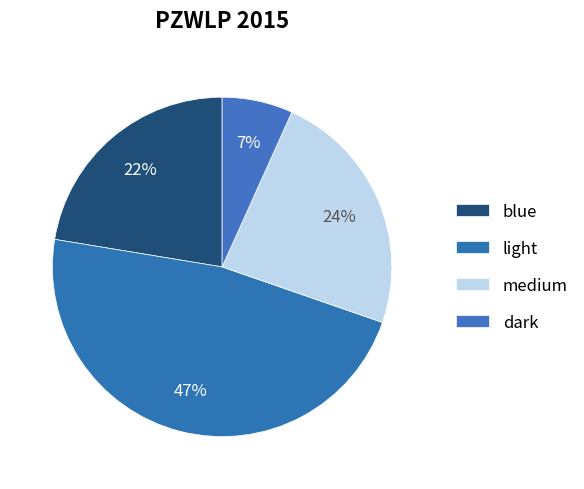

Which has a higher value, light or medium?

light